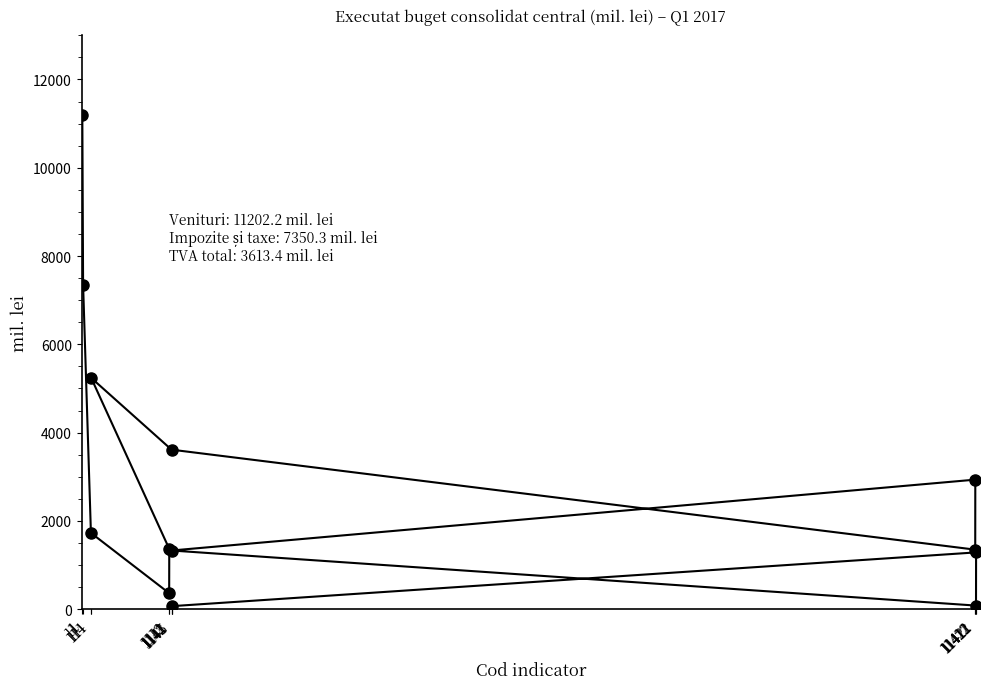

What is the difference between the values at 1145 and 11?

7282.0